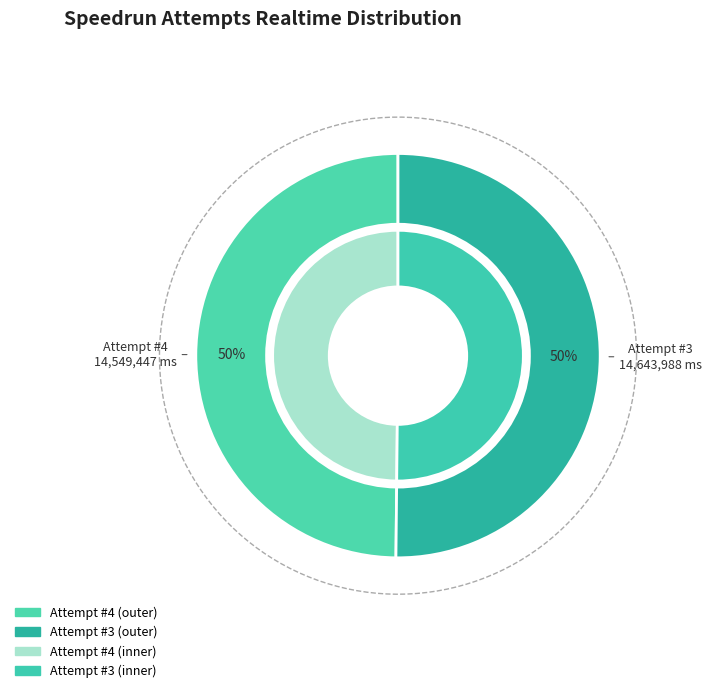

Which has a higher value, 4 or 3?

3